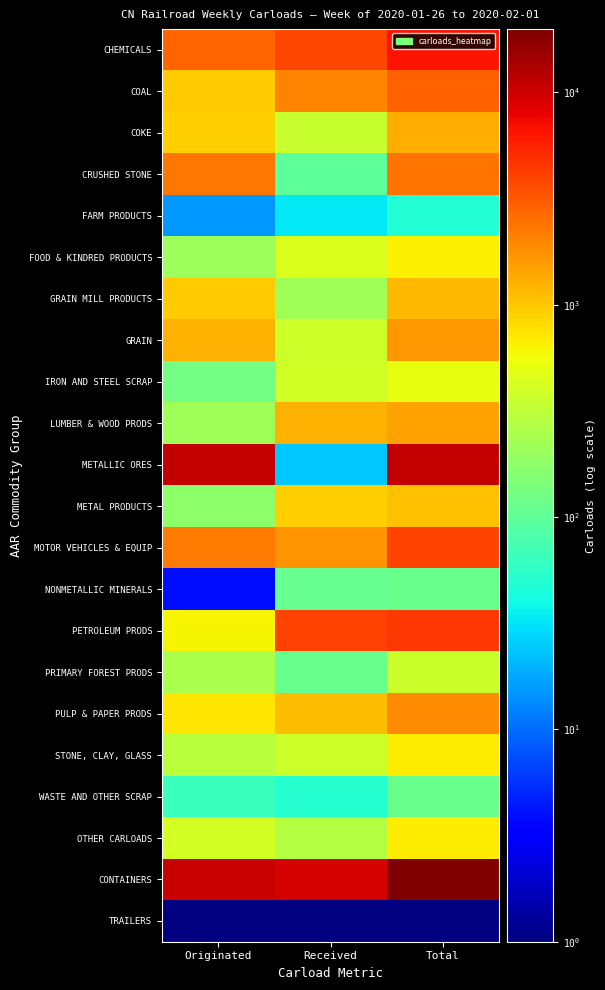

At which category does the chart reach its minimum across all series?

Originated